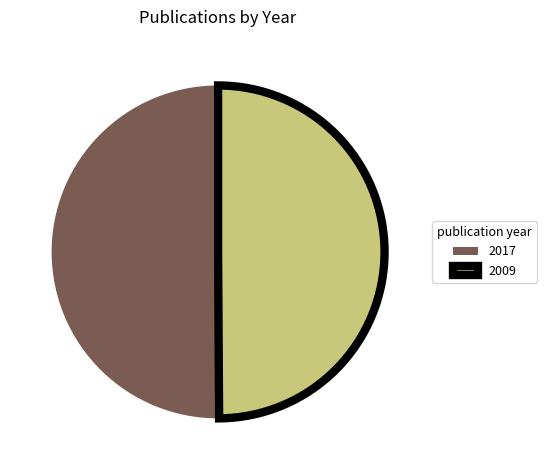

True or false: 2017 accounts for 60% of the total.

False